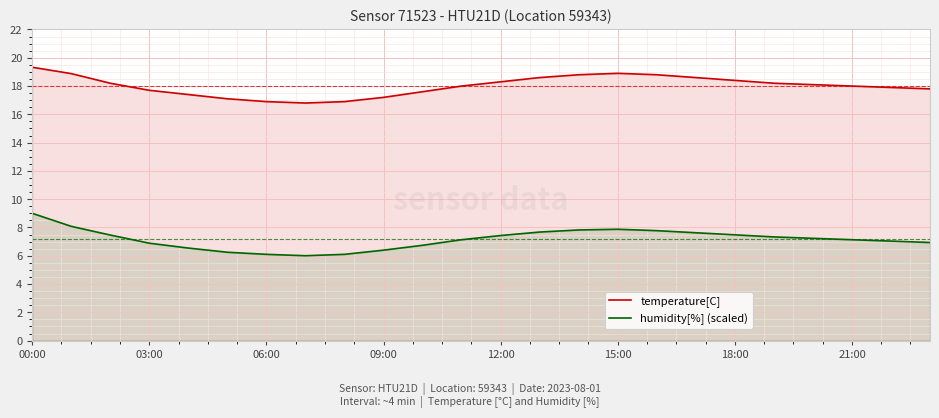

The value of temperature[C] at 03:00 is 17.7. True or false?

True